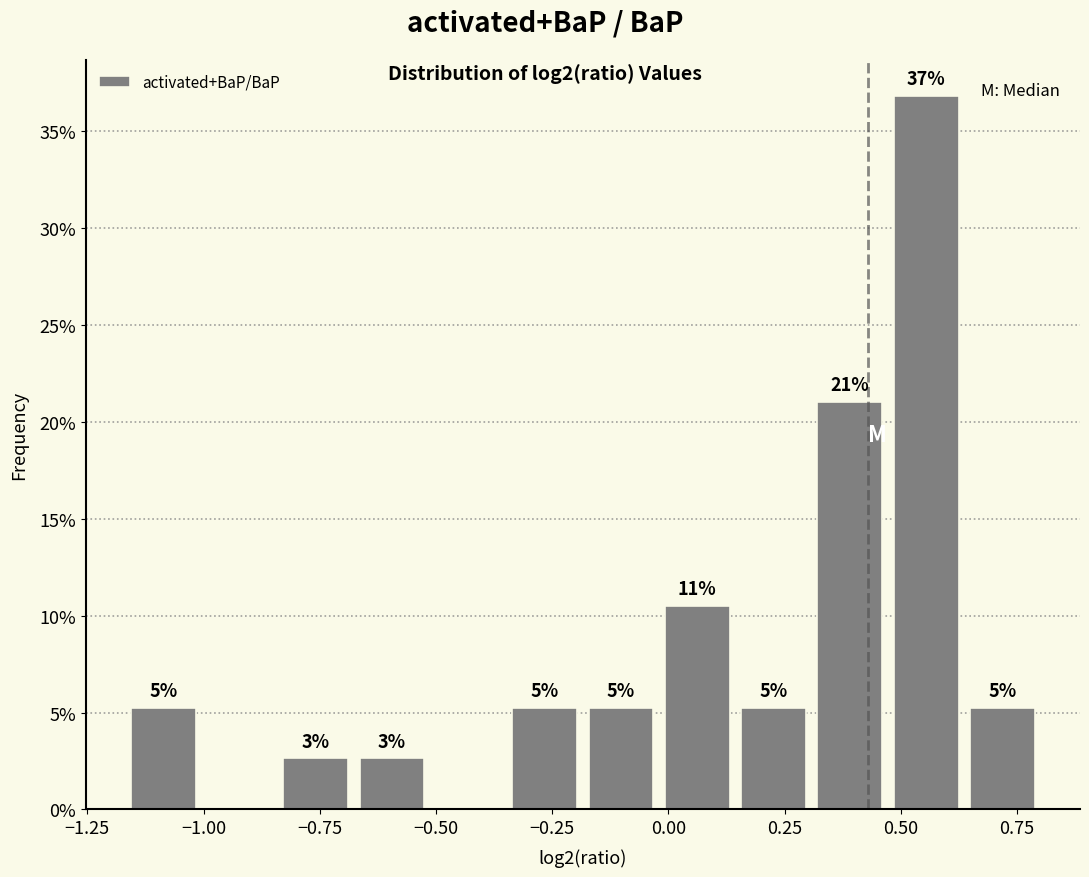

Read against the x-axis, roughly where is the centre of the tallest bar?

0.55